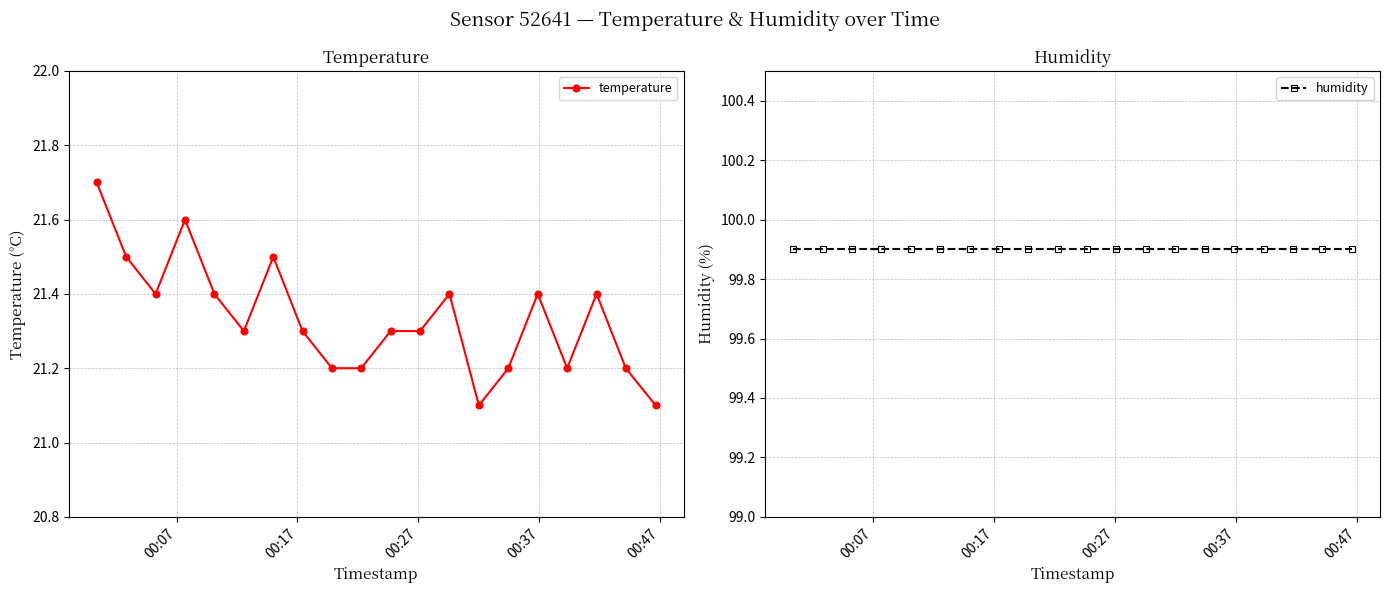

True or false: temperature has more than 2 interior local peaks.

True